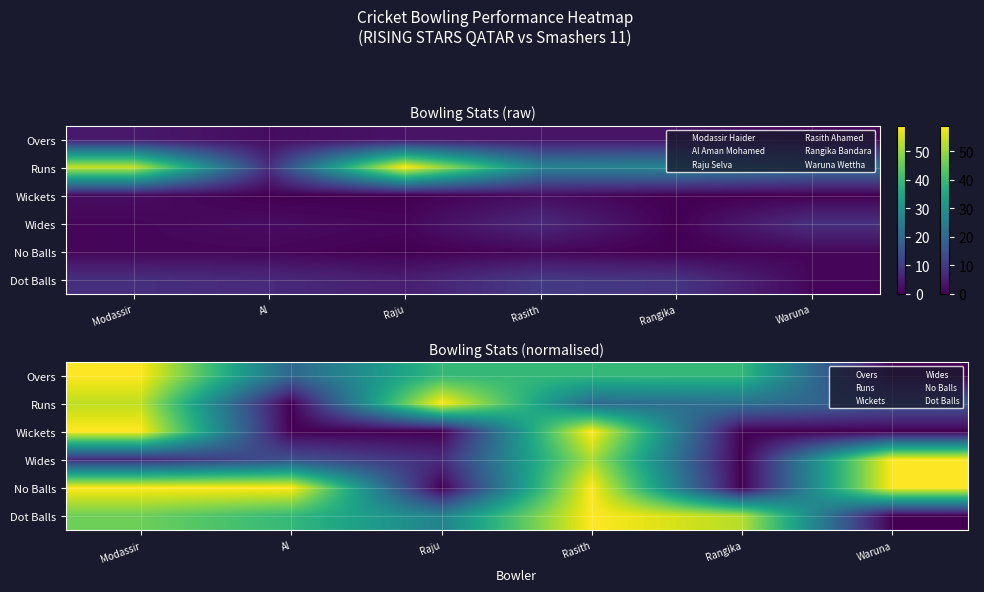

The value of Overs at Raju is 1.0. True or false?

False